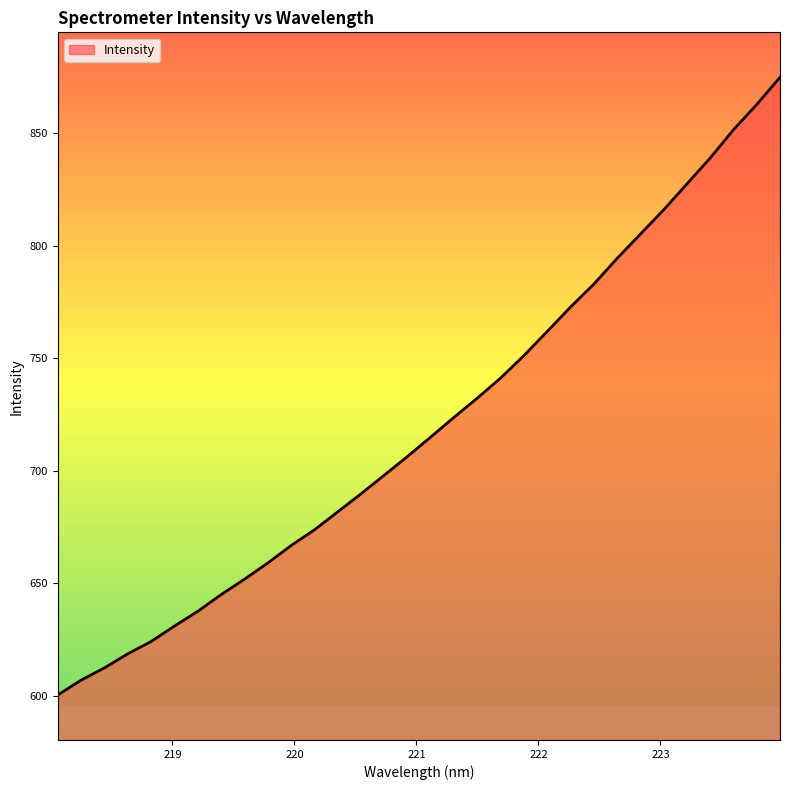

How many categories are shown in the chart?

32